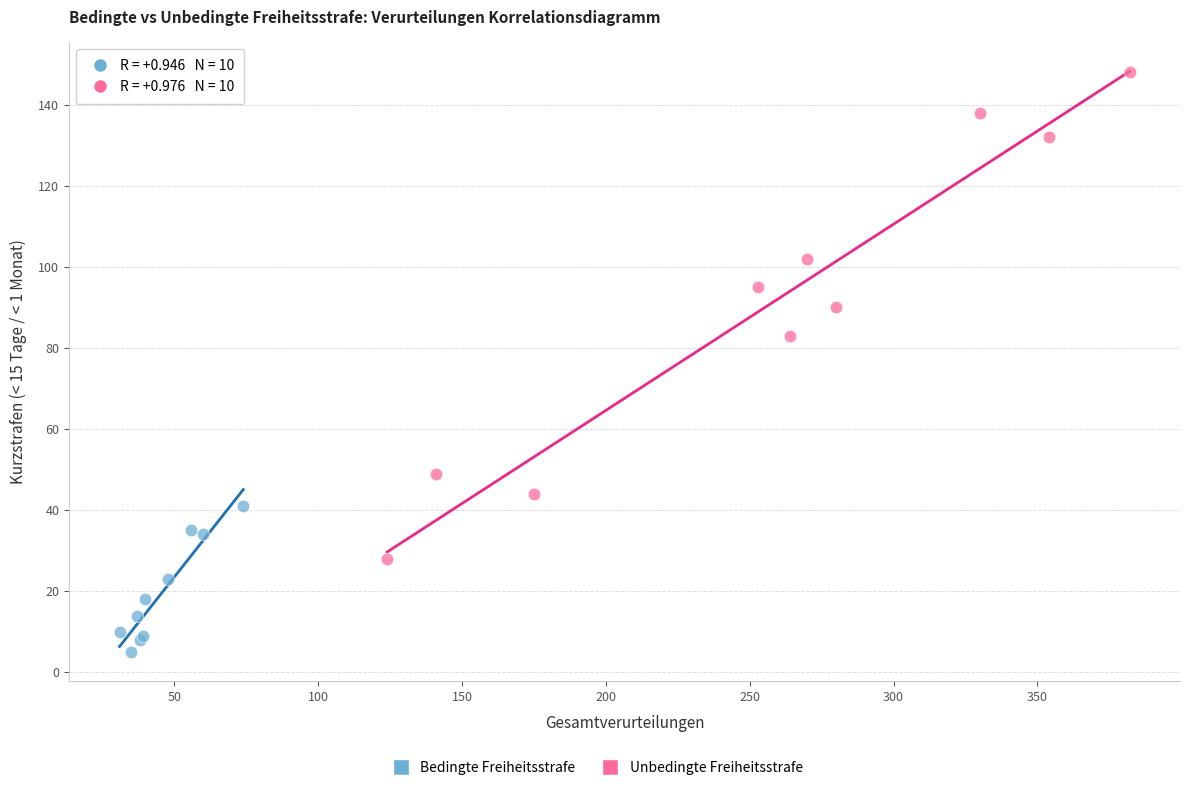

Which series has the largest Y range (max minus min)?

Unbedingte Freiheitsstrafe